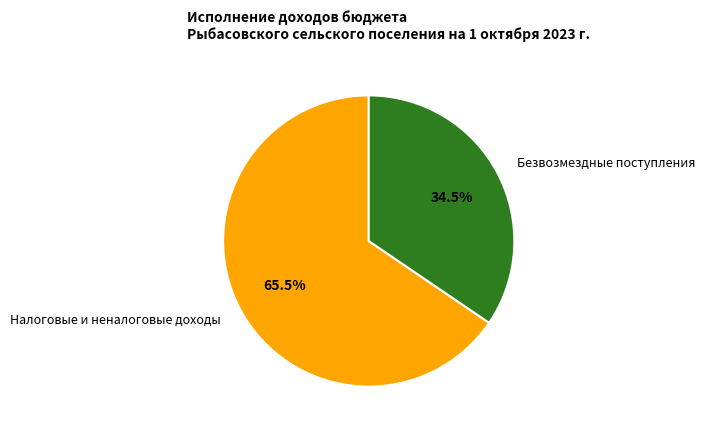

Which has a higher value, Безвозмездные поступления or Налоговые и неналоговые доходы?

Налоговые и неналоговые доходы